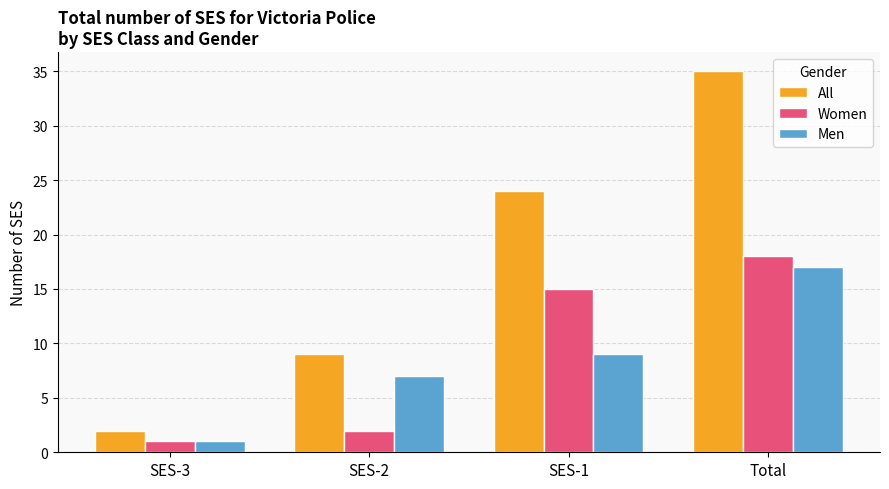

What is the minimum value for Men?

1